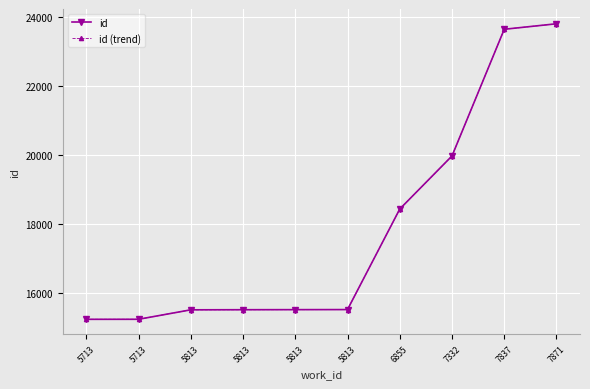

True or false: id (trend) and id cross at least once.

False